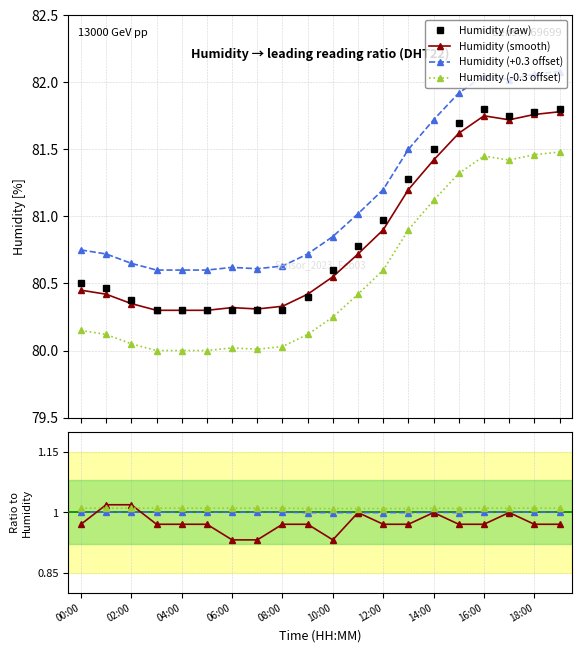

What is the value of the humidity point at the 14th from the left?

81.3